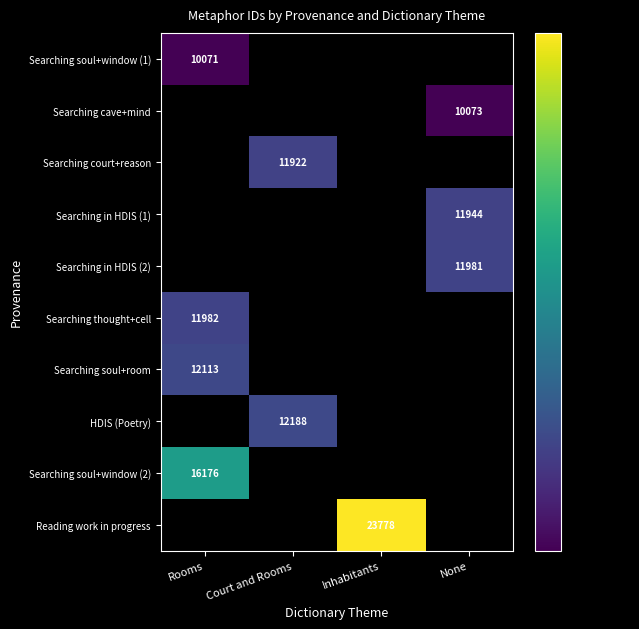

Between Rooms and Court and Rooms, which is larger?

Rooms